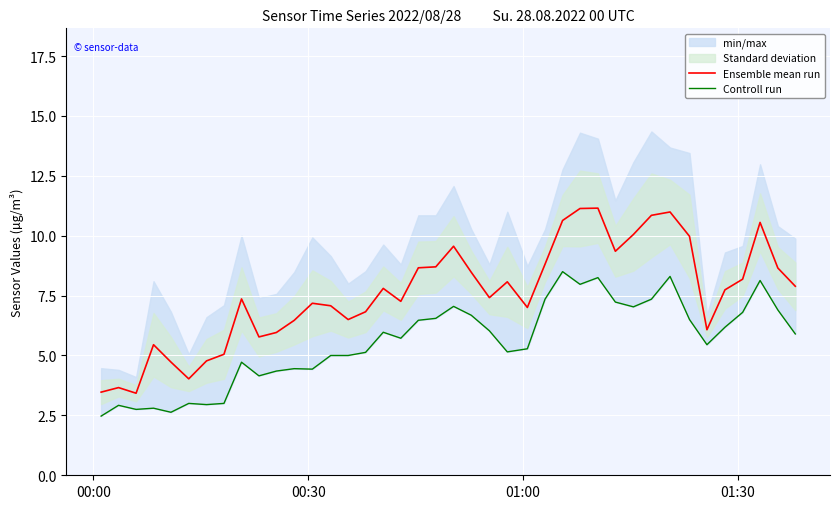

True or false: Controll run has a value of 3.9 at 00:30.

False